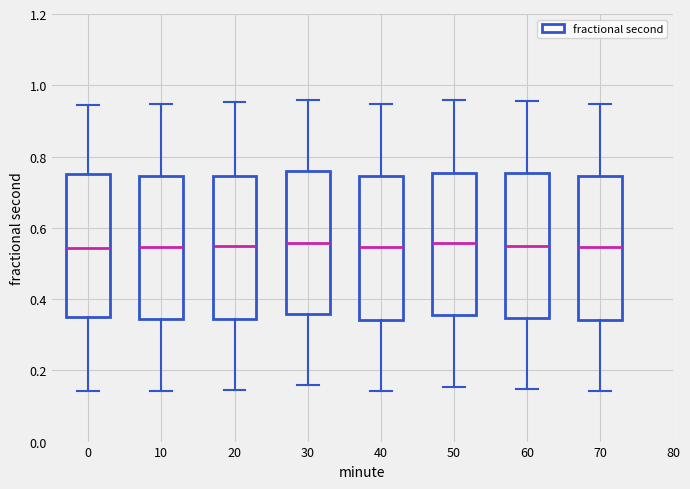

Reading left to right, read every box against the y-axis: the position of its median line, the range the box covers, and the ends of its whiskers. The values are not printed on the chart, so give them approximately, as read against the axis.

0: median 0.54, box 0.36 to 0.76, whiskers 0.14 to 0.94
10: median 0.54, box 0.34 to 0.74, whiskers 0.14 to 0.94
20: median 0.54, box 0.34 to 0.74, whiskers 0.14 to 0.96
30: median 0.56, box 0.36 to 0.76, whiskers 0.16 to 0.96
40: median 0.54, box 0.34 to 0.74, whiskers 0.14 to 0.94
50: median 0.56, box 0.36 to 0.76, whiskers 0.16 to 0.96
60: median 0.54, box 0.34 to 0.76, whiskers 0.14 to 0.96
70: median 0.54, box 0.34 to 0.74, whiskers 0.14 to 0.94